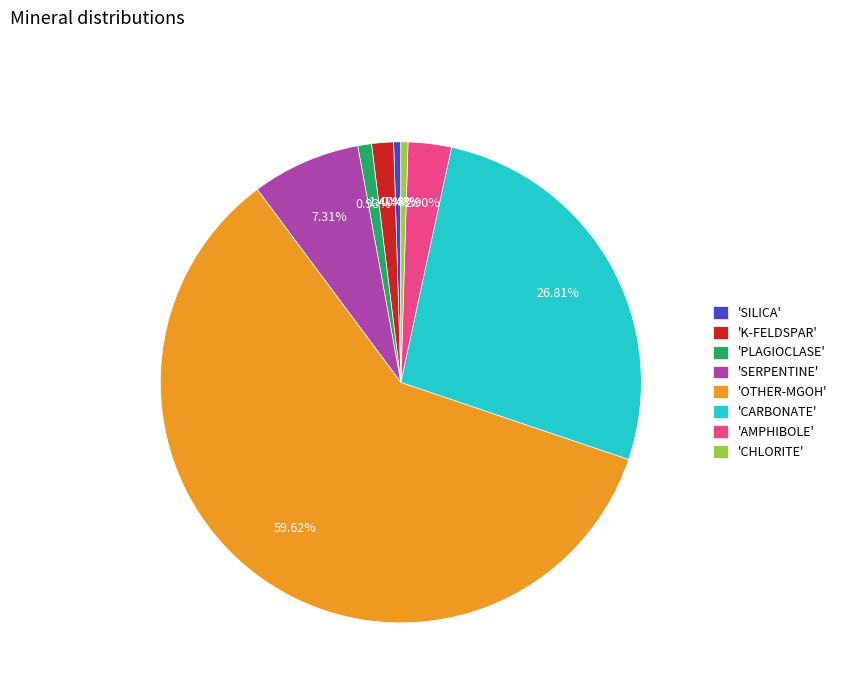

Do 'CARBONATE' and 'CHLORITE' together represent more than half of the pie?

No